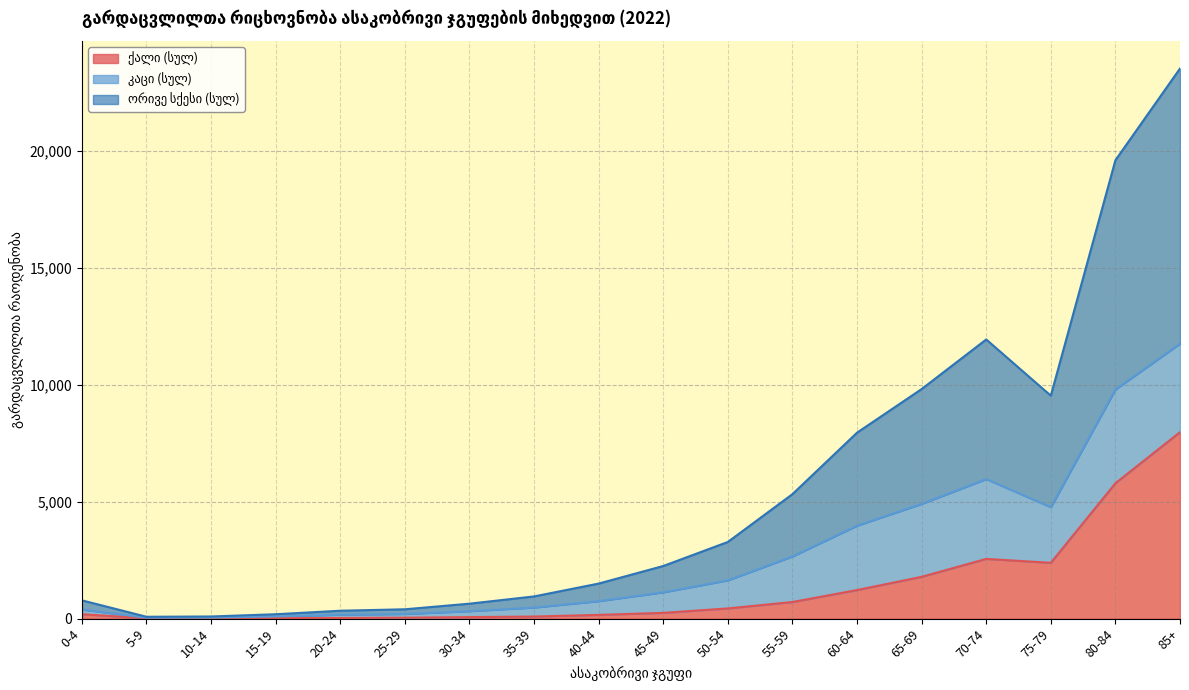

Where is the first local minimum for ქალი (სულ)?

10-14